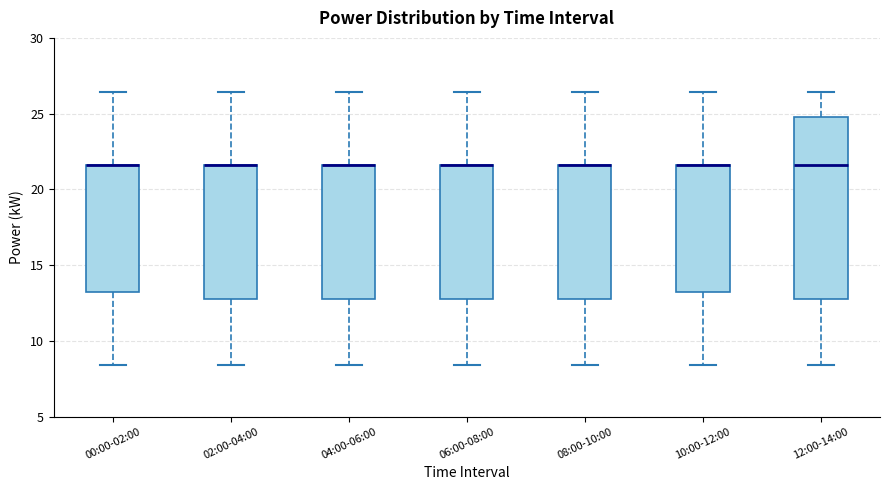

Where does the lower whisker of the box for 10:00-12:00 end on the y-axis? The values are not printed on the chart, so give them approximately, as read against the axis.

8.5